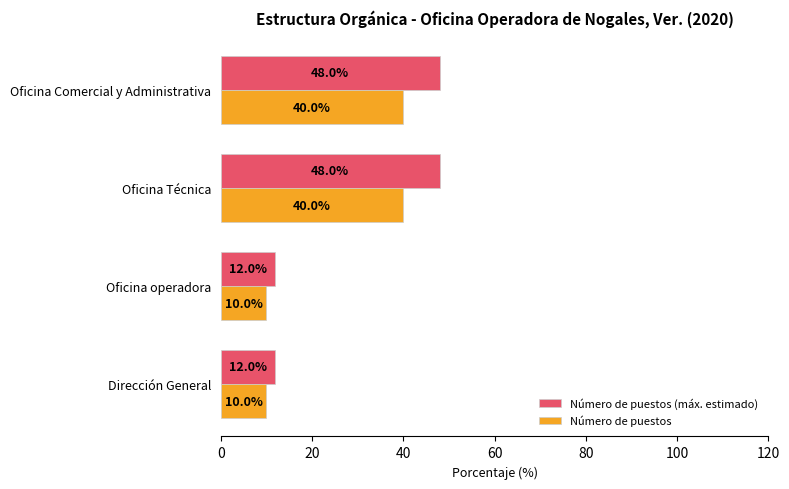

Which series has the widest spread of values?

Número de puestos (máx. estimado)